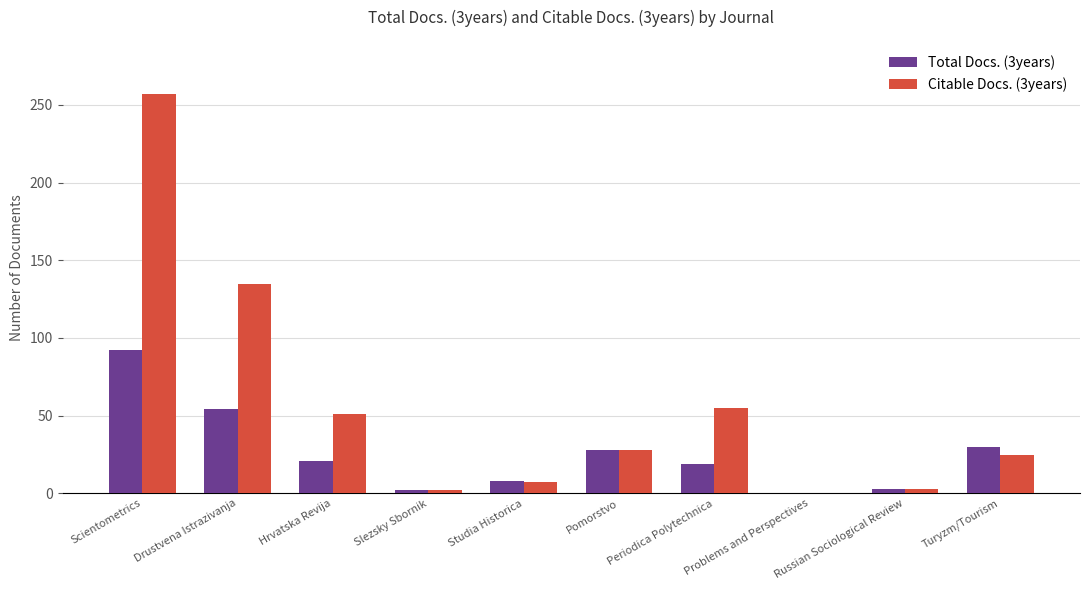

Does the chart contain stacked bars?

No